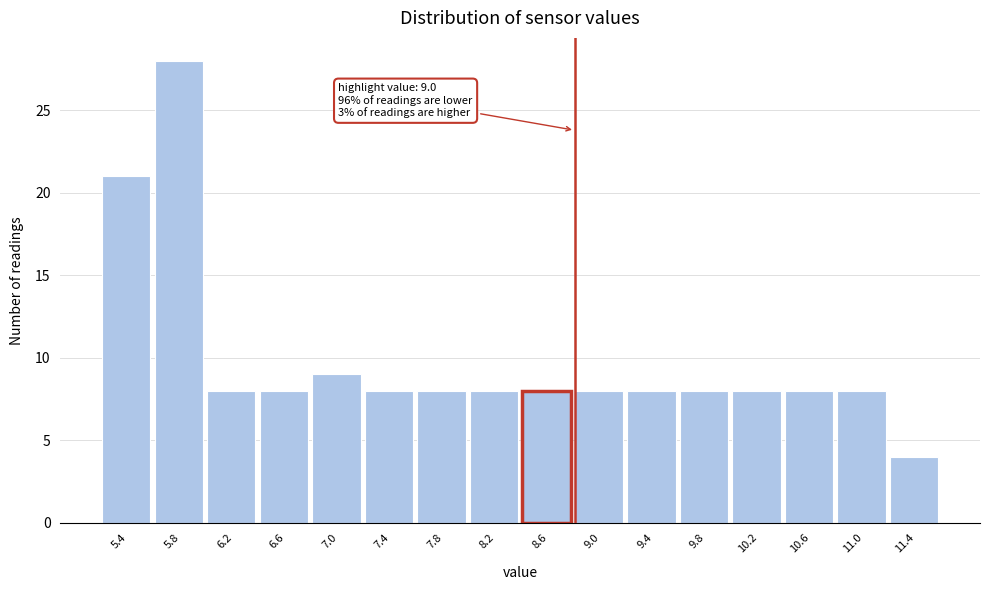

Reading left to right, what are all the values shown in this chart?

5.4=21	5.8=28	6.2=8	6.6=8	7.0=9	7.4=8	7.8=8	8.2=8	8.6=8	9.0=8	9.4=8	9.8=8	10.2=8	10.6=8	11.0=8	11.4=4